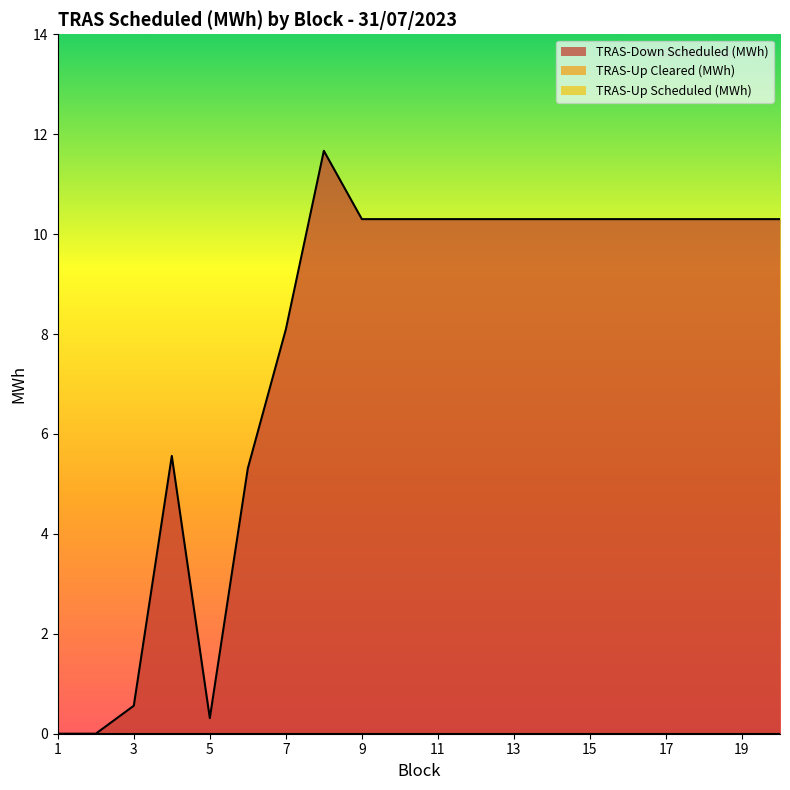

At how many categories does at least one series exceed 0?

20